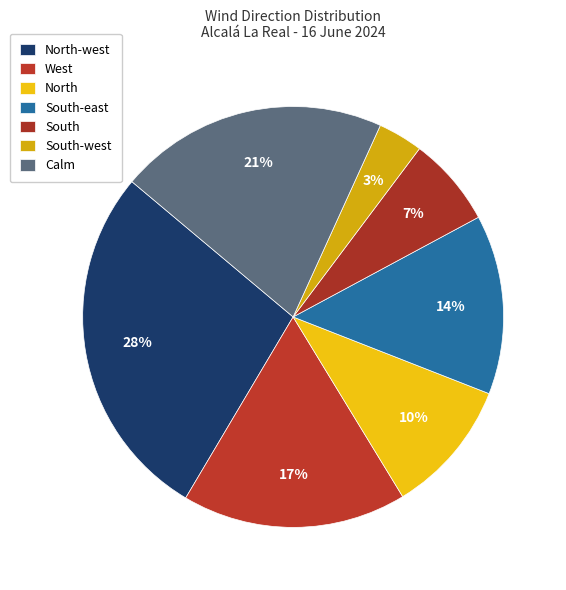

Is West the majority of the pie?

No